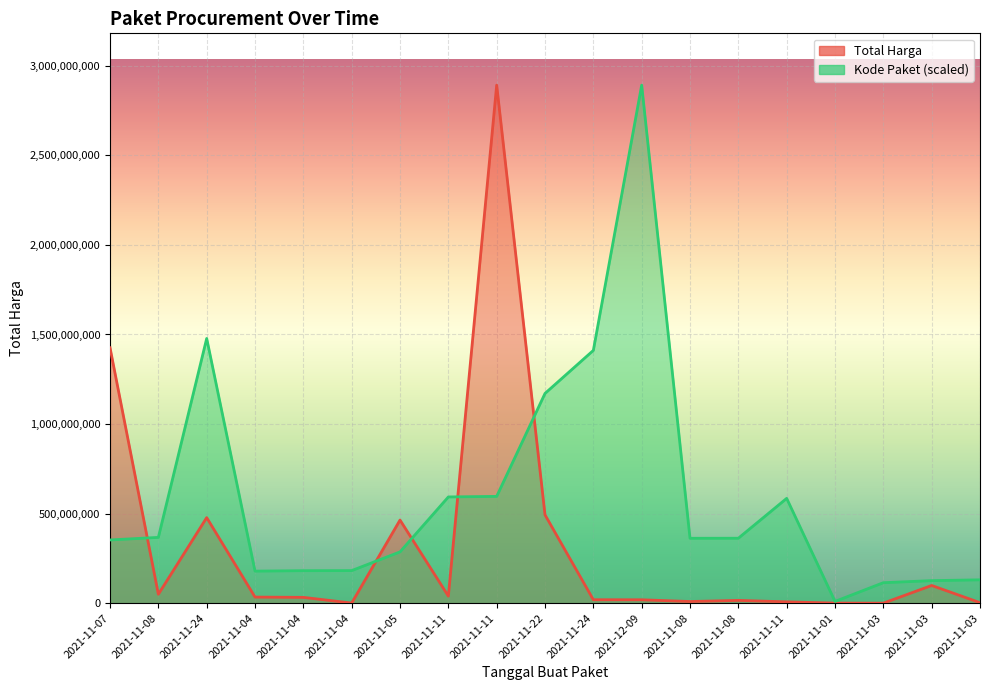

How many times do Total Harga and Kode Paket cross each other?

5